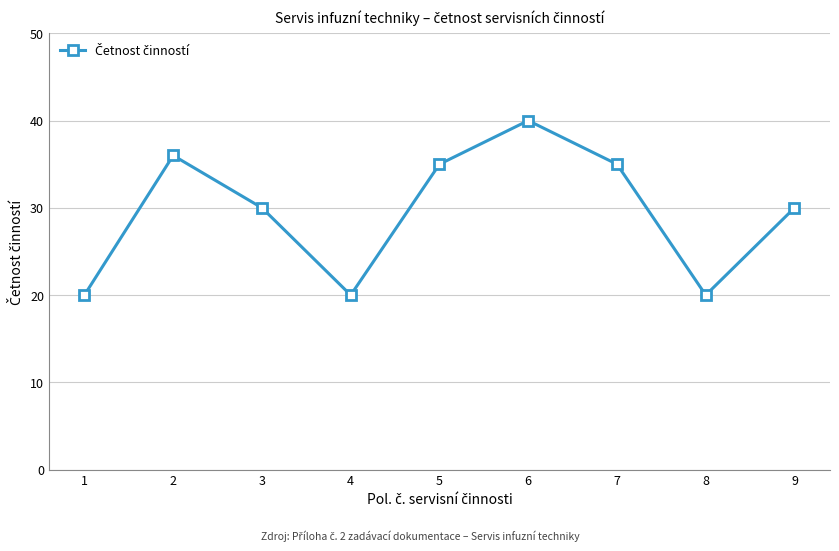

What is the value of the 5th point from the left?

35